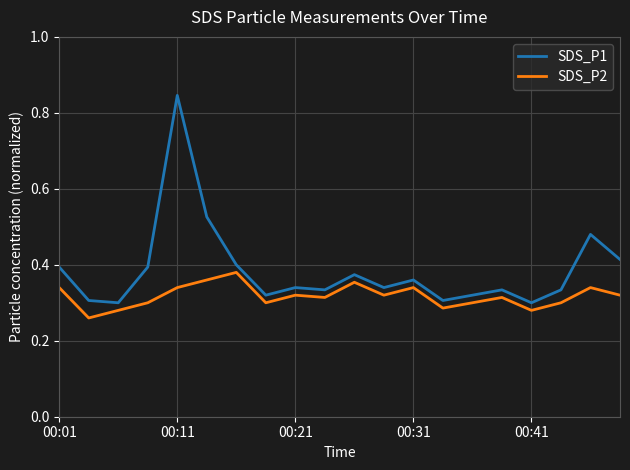

Which series has the largest total across all categories?

SDS_P1